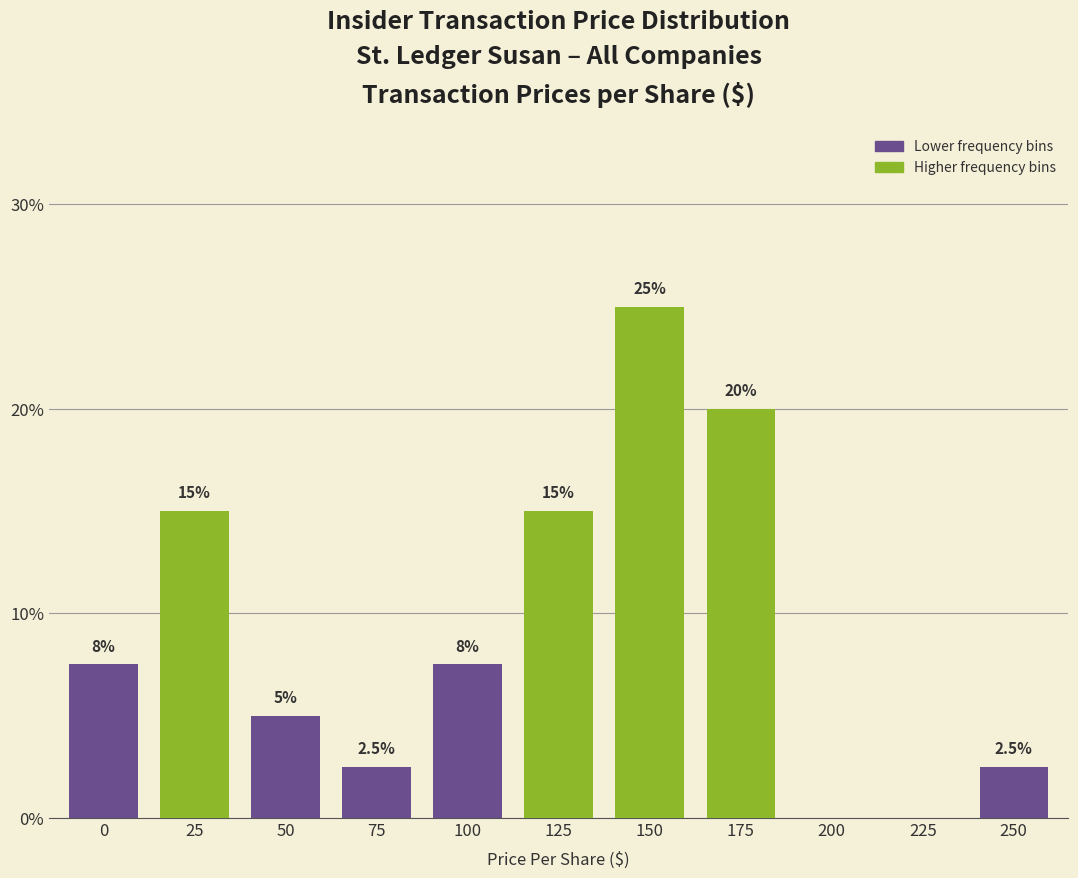

Reading right to left, what are all the values shown in this chart?

250=2.5	225=0.0	200=0.0	175=20.0	150=25.0	125=15.0	100=7.5	75=2.5	50=5.0	25=15.0	0=7.5